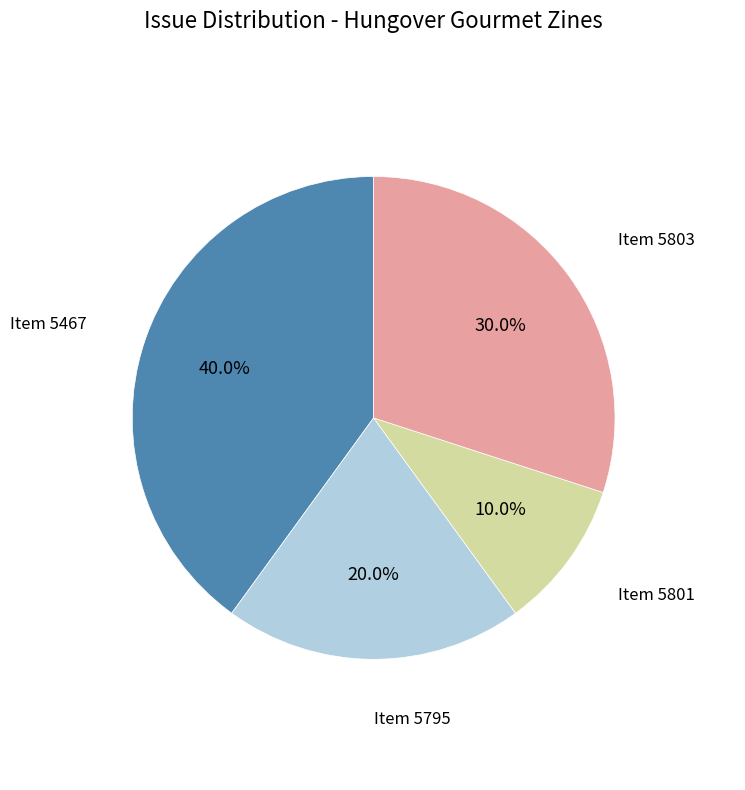

Which slice is the smallest?

Item 5801